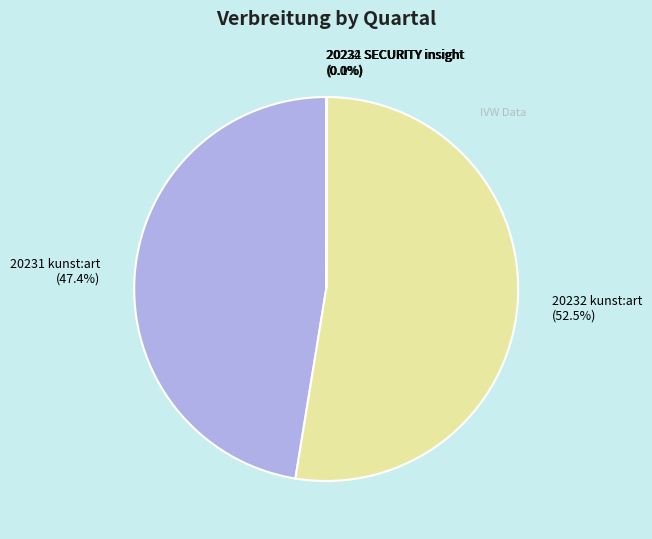

Does 20231 kunst:art (47.4%) account for over 50% of the chart?

No